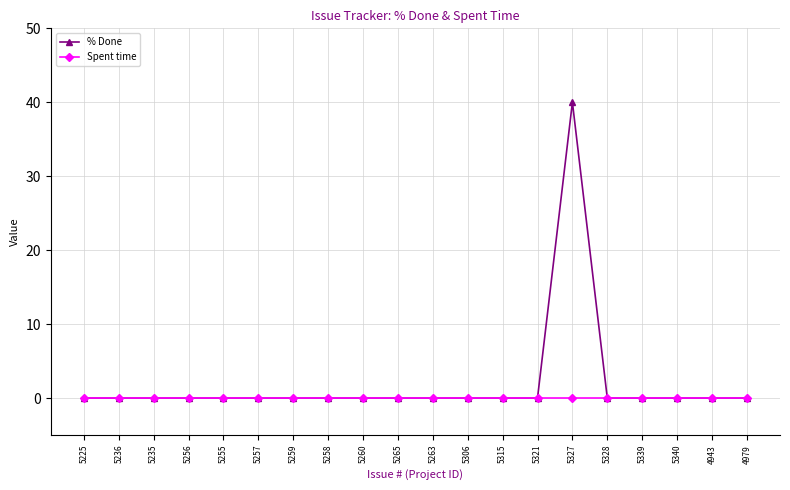

What position from the left is 5340?

18